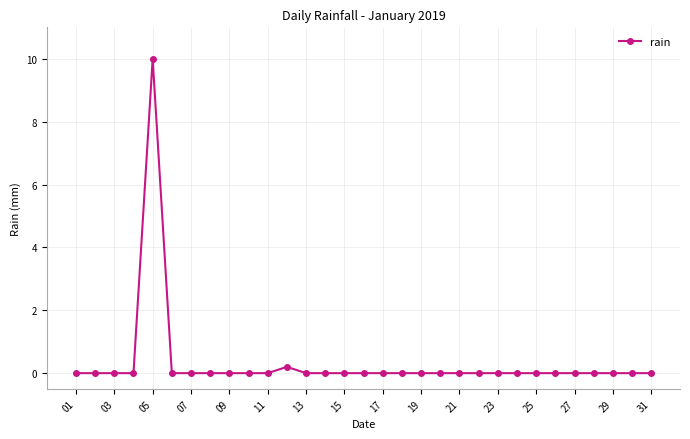

What is the sum of all values?

10.2